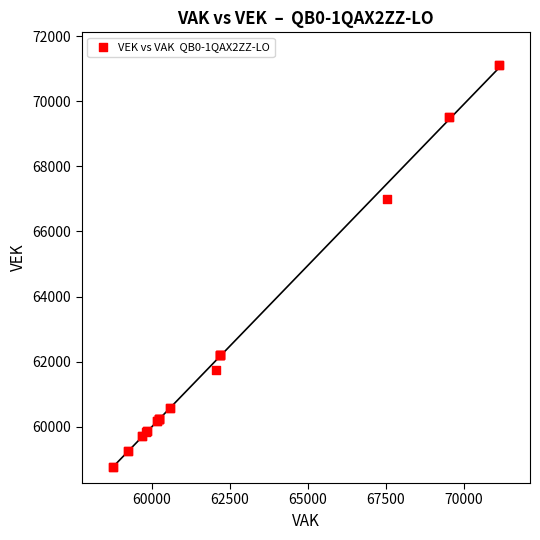

What Y value in the scatter plot is closest to 64944?

67006